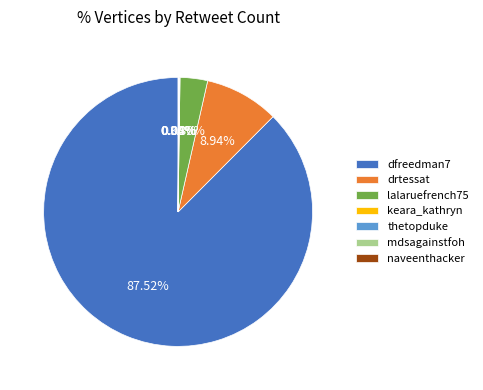

What percentage is the drtessat slice, to the nearest percent?

9%